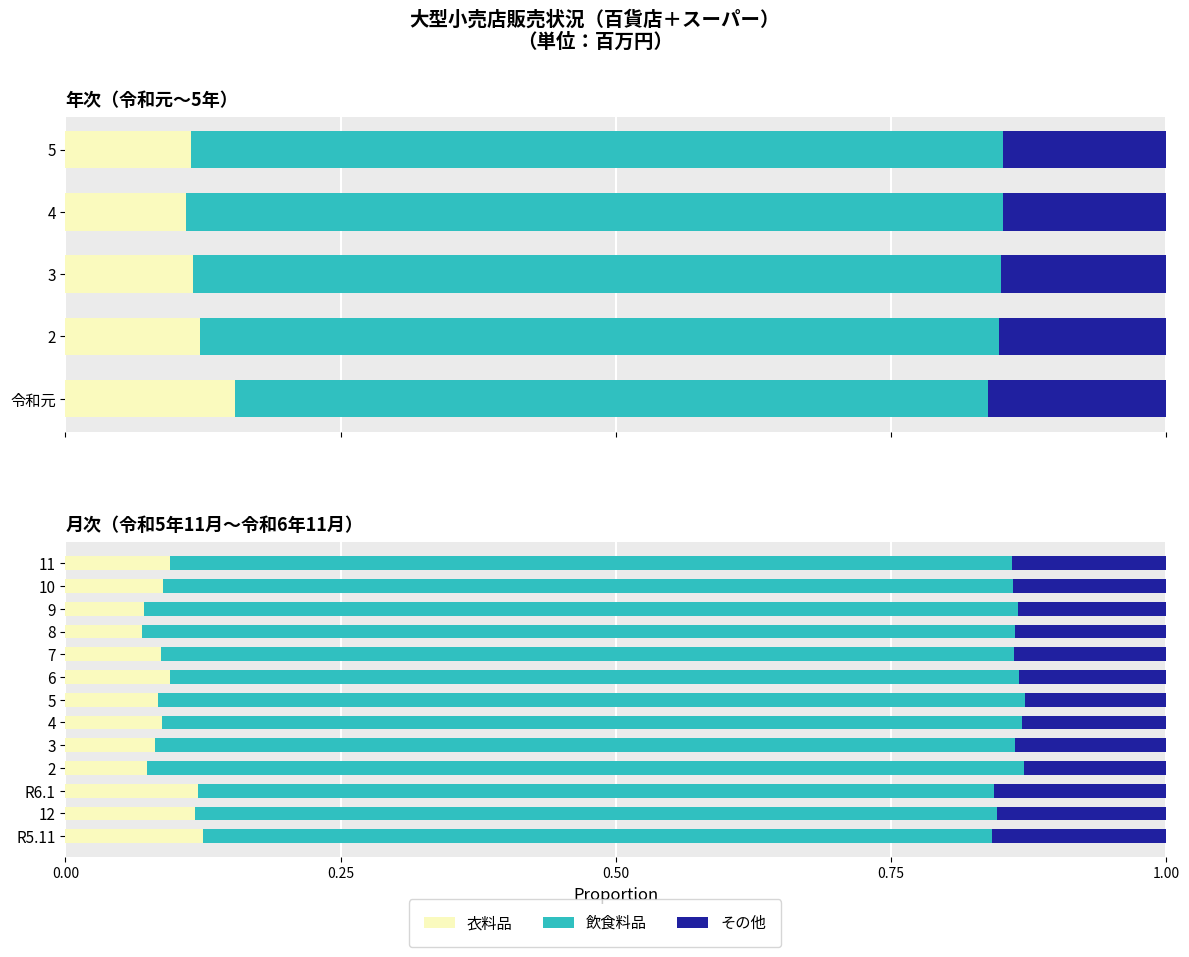

What is the smallest value displayed?

0.1